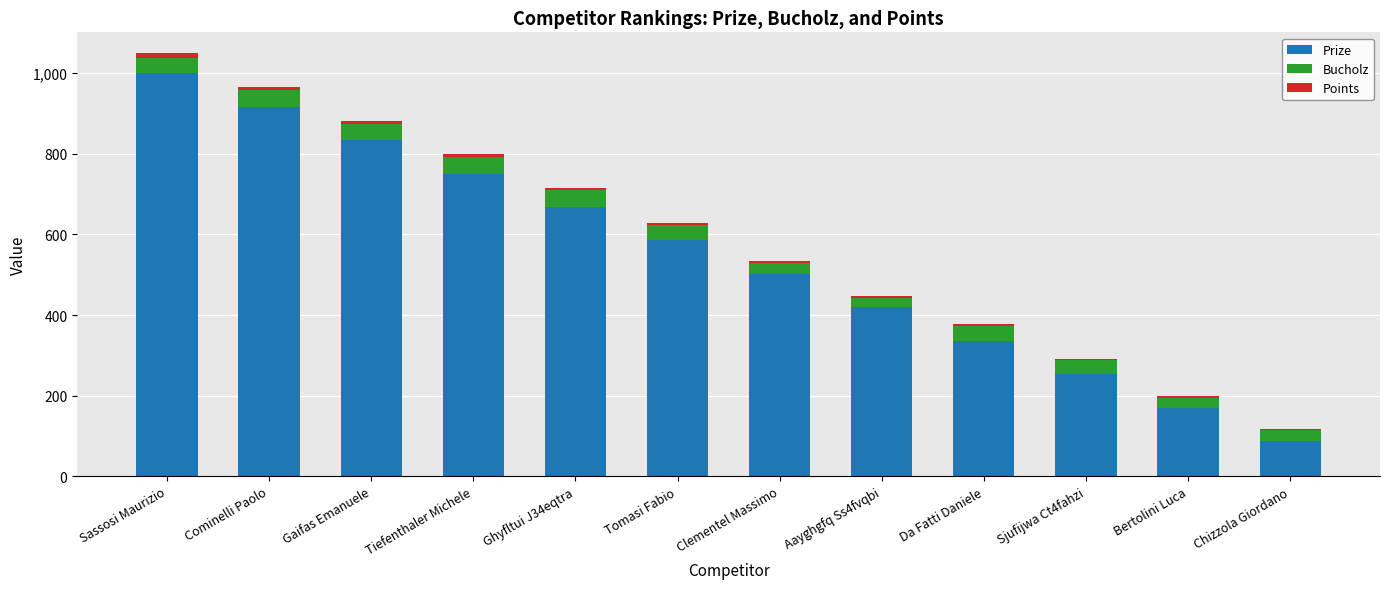

The value of Prize at Bertolini Luca is 95. True or false?

False